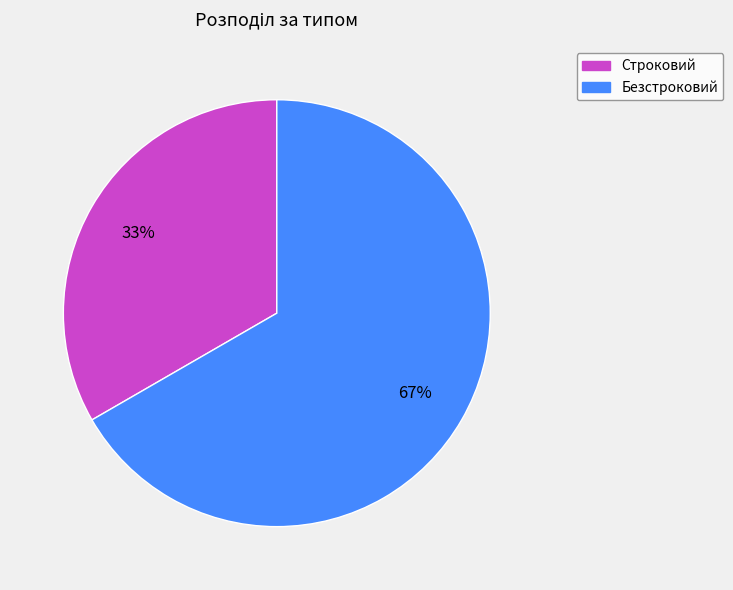

What is the smallest slice in the pie chart?

Строковий